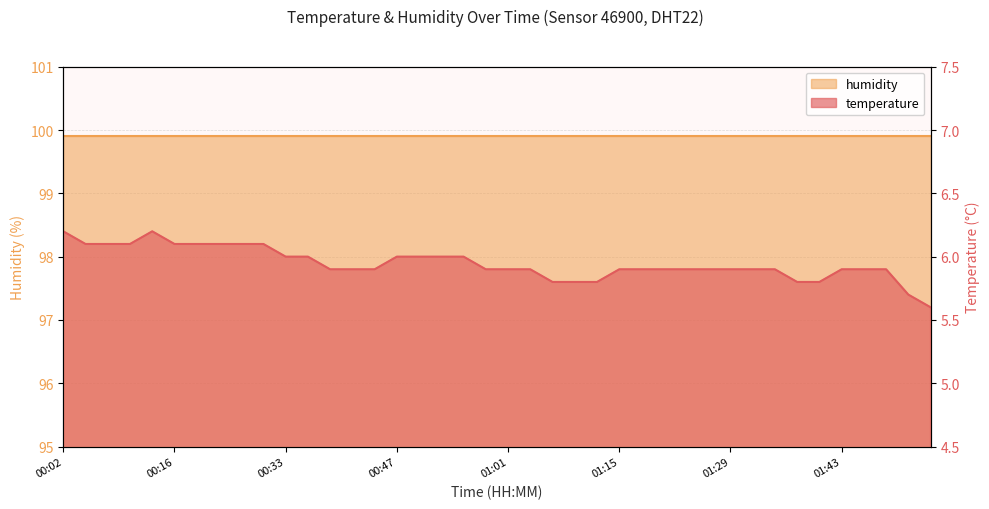

Count the number of categories in the chart.

40